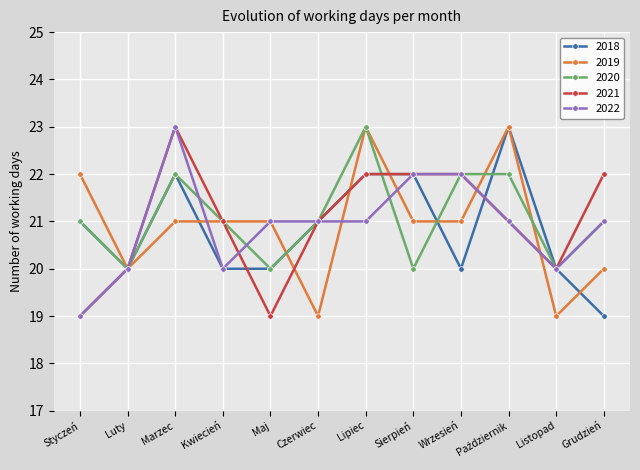

Which series has the largest total across all categories?

2020